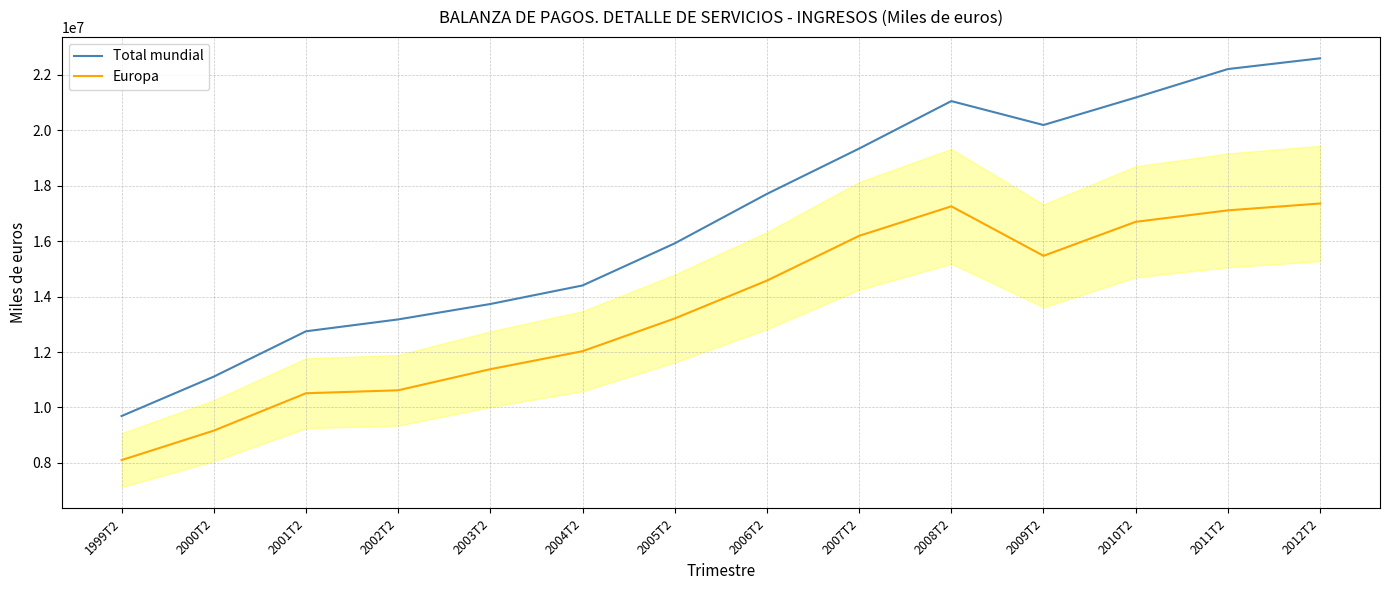

What is the difference between the highest and lowest values at 2001T2?

2235399